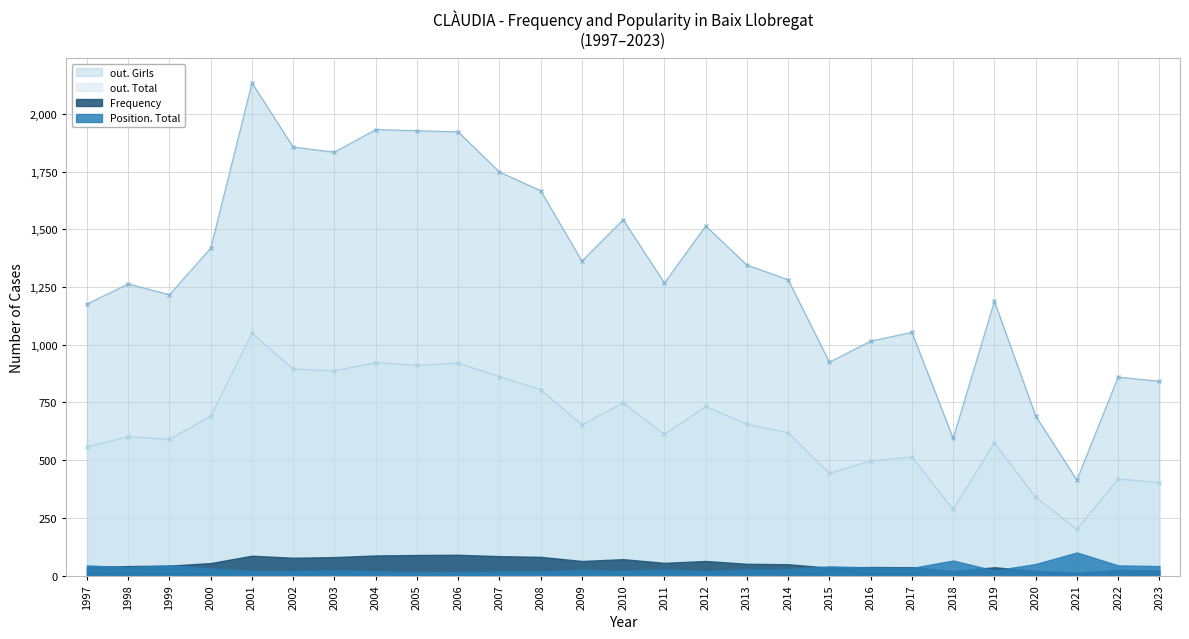

True or false: out. Girls and out. Total intersect in this chart.

False